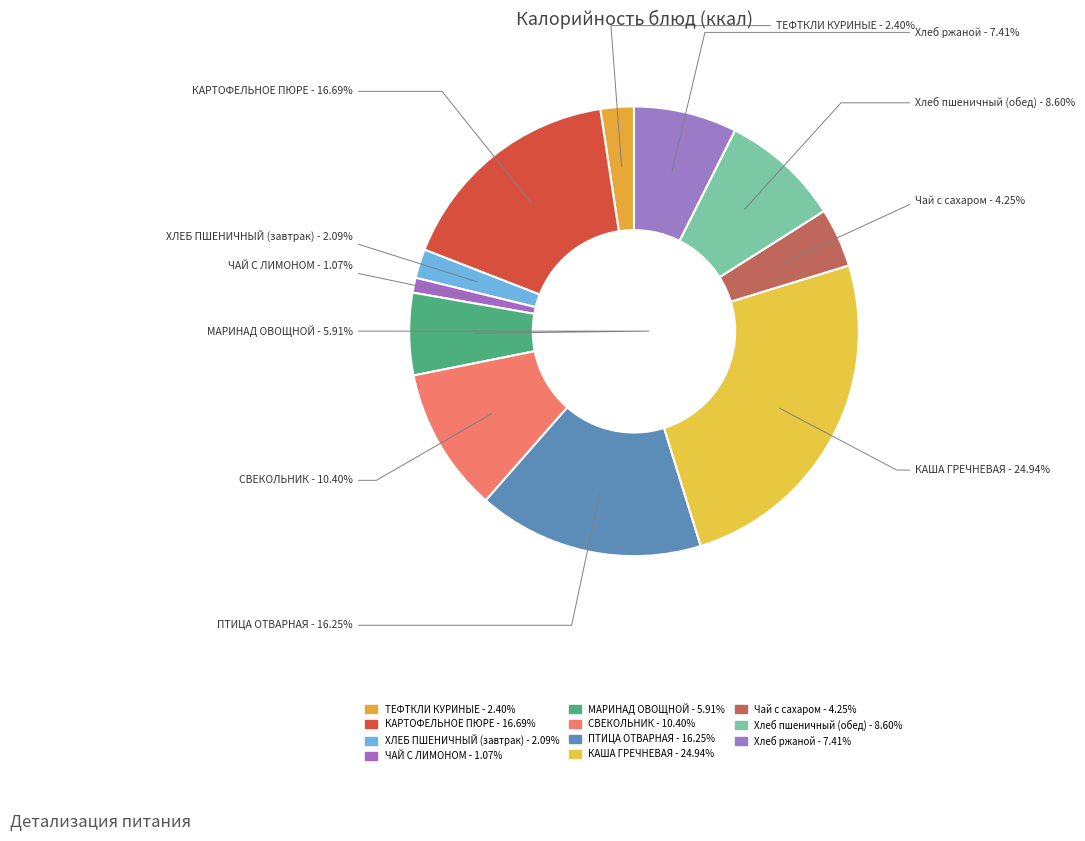

Which category has the biggest portion of the pie?

КАША ГРЕЧНЕВАЯ